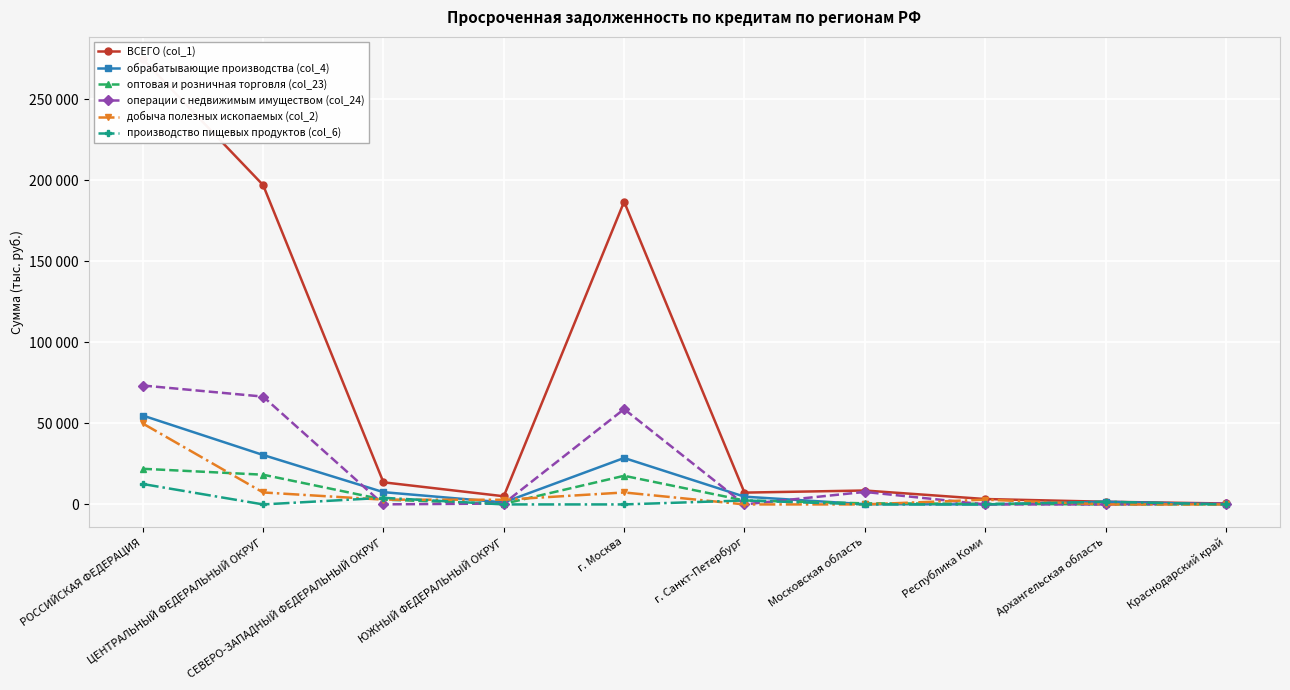

Reading left to right, what are all the values shown in this chart?

ВСЕГО (col_1): РОССИЙСКАЯ ФЕДЕРАЦИЯ=274886	ЦЕНТРАЛЬНЫЙ ФЕДЕРАЛЬНЫЙ ОКРУГ=197167	СЕВЕРО-ЗАПАДНЫЙ ФЕДЕРАЛЬНЫЙ ОКРУГ=13649	ЮЖНЫЙ ФЕДЕРАЛЬНЫЙ ОКРУГ=5039	г. Москва=186886	г. Санкт-Петербург=7292	Московская область=8587	Республика Коми=3335	Архангельская область=1643	Краснодарский край=575
обрабатывающие производства (col_4): РОССИЙСКАЯ ФЕДЕРАЦИЯ=54884	ЦЕНТРАЛЬНЫЙ ФЕДЕРАЛЬНЫЙ ОКРУГ=30517	СЕВЕРО-ЗАПАДНЫЙ ФЕДЕРАЛЬНЫЙ ОКРУГ=7571	ЮЖНЫЙ ФЕДЕРАЛЬНЫЙ ОКРУГ=1234	г. Москва=28674	г. Санкт-Петербург=4784	Московская область=150	Республика Коми=0	Архангельская область=1643	Краснодарский край=36
оптовая и розничная торговля (col_23): РОССИЙСКАЯ ФЕДЕРАЦИЯ=22003	ЦЕНТРАЛЬНЫЙ ФЕДЕРАЛЬНЫЙ ОКРУГ=18348	СЕВЕРО-ЗАПАДНЫЙ ФЕДЕРАЛЬНЫЙ ОКРУГ=2964	ЮЖНЫЙ ФЕДЕРАЛЬНЫЙ ОКРУГ=355	г. Москва=17677	г. Санкт-Петербург=2437	Московская область=671	Республика Коми=400	Архангельская область=0	Краснодарский край=0
операции с недвижимым имуществом (col_24): РОССИЙСКАЯ ФЕДЕРАЦИЯ=73414	ЦЕНТРАЛЬНЫЙ ФЕДЕРАЛЬНЫЙ ОКРУГ=66565	СЕВЕРО-ЗАПАДНЫЙ ФЕДЕРАЛЬНЫЙ ОКРУГ=41	ЮЖНЫЙ ФЕДЕРАЛЬНЫЙ ОКРУГ=557	г. Москва=58848	г. Санкт-Петербург=26	Московская область=7716	Республика Коми=0	Архангельская область=0	Краснодарский край=534
добыча полезных ископаемых (col_2): РОССИЙСКАЯ ФЕДЕРАЦИЯ=49982	ЦЕНТРАЛЬНЫЙ ФЕДЕРАЛЬНЫЙ ОКРУГ=7386	СЕВЕРО-ЗАПАДНЫЙ ФЕДЕРАЛЬНЫЙ ОКРУГ=2935	ЮЖНЫЙ ФЕДЕРАЛЬНЫЙ ОКРУГ=2869	г. Москва=7386	г. Санкт-Петербург=0	Московская область=0	Республика Коми=2935	Архангельская область=0	Краснодарский край=0
производство пищевых продуктов (col_6): РОССИЙСКАЯ ФЕДЕРАЦИЯ=12608	ЦЕНТРАЛЬНЫЙ ФЕДЕРАЛЬНЫЙ ОКРУГ=0	СЕВЕРО-ЗАПАДНЫЙ ФЕДЕРАЛЬНЫЙ ОКРУГ=4082	ЮЖНЫЙ ФЕДЕРАЛЬНЫЙ ОКРУГ=0	г. Москва=0	г. Санкт-Петербург=2440	Московская область=0	Республика Коми=0	Архангельская область=1643	Краснодарский край=0